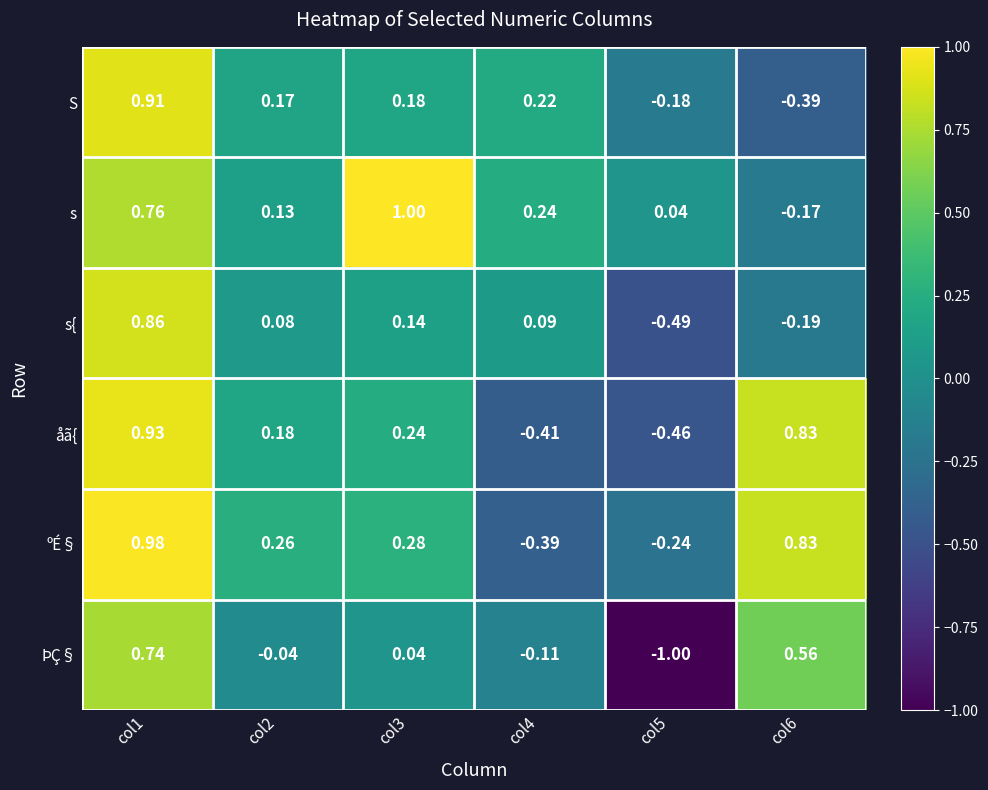

Which series changed the most between col1 and col5?

ÞÇ§